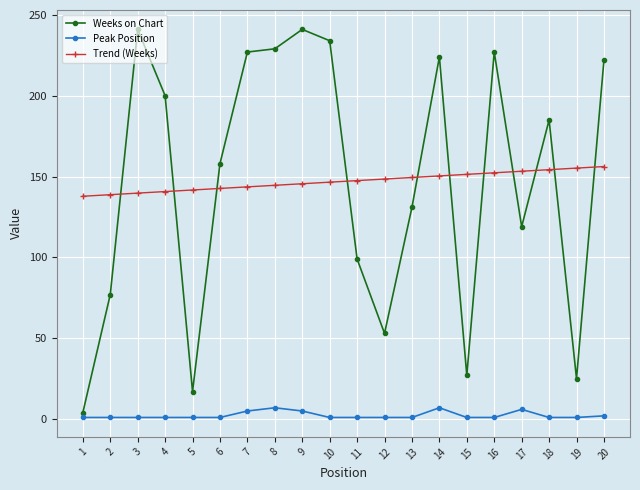

What is the minimum value for Trend (Weeks)?

137.8